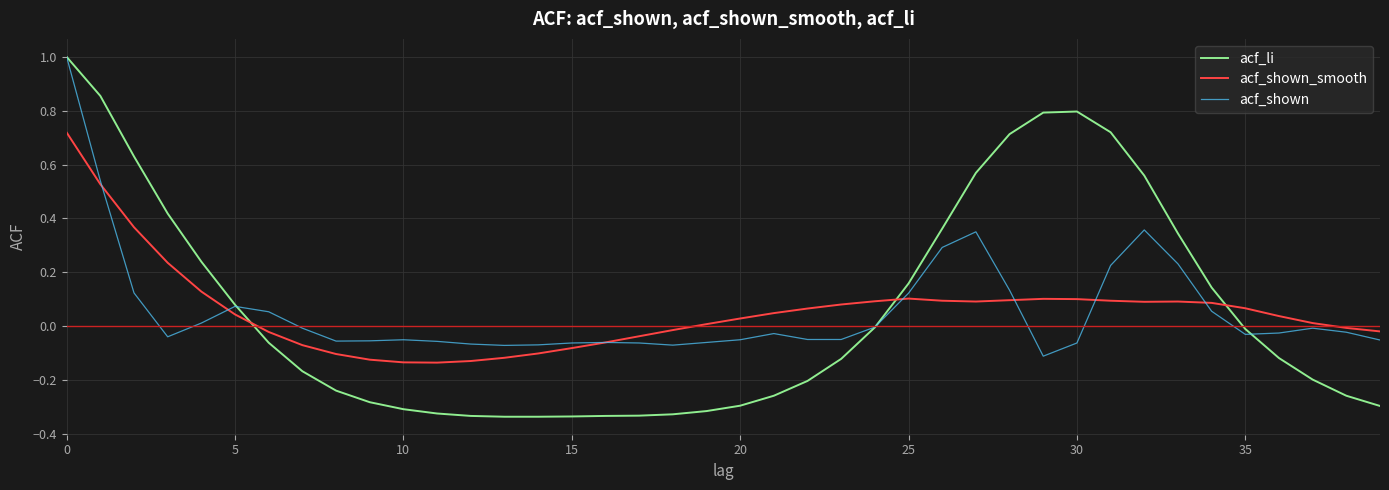

Which series has the widest spread of values?

acf_li